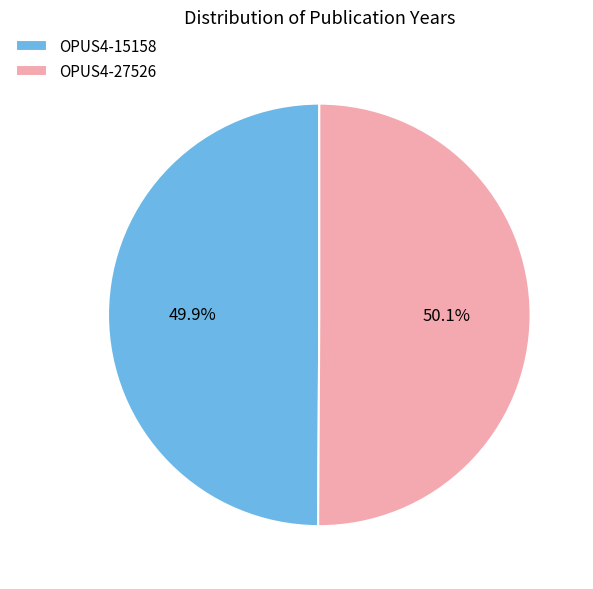

What percentage is the OPUS4-15158 slice, to the nearest percent?

50%